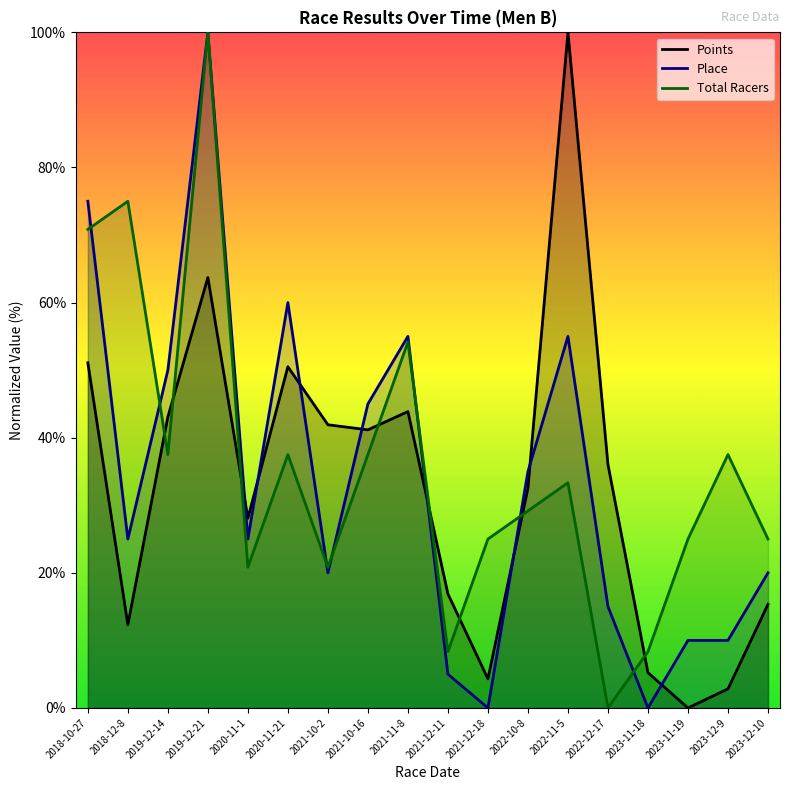

Which series changed the most between 2018-12-8 and 2020-11-21?

Points